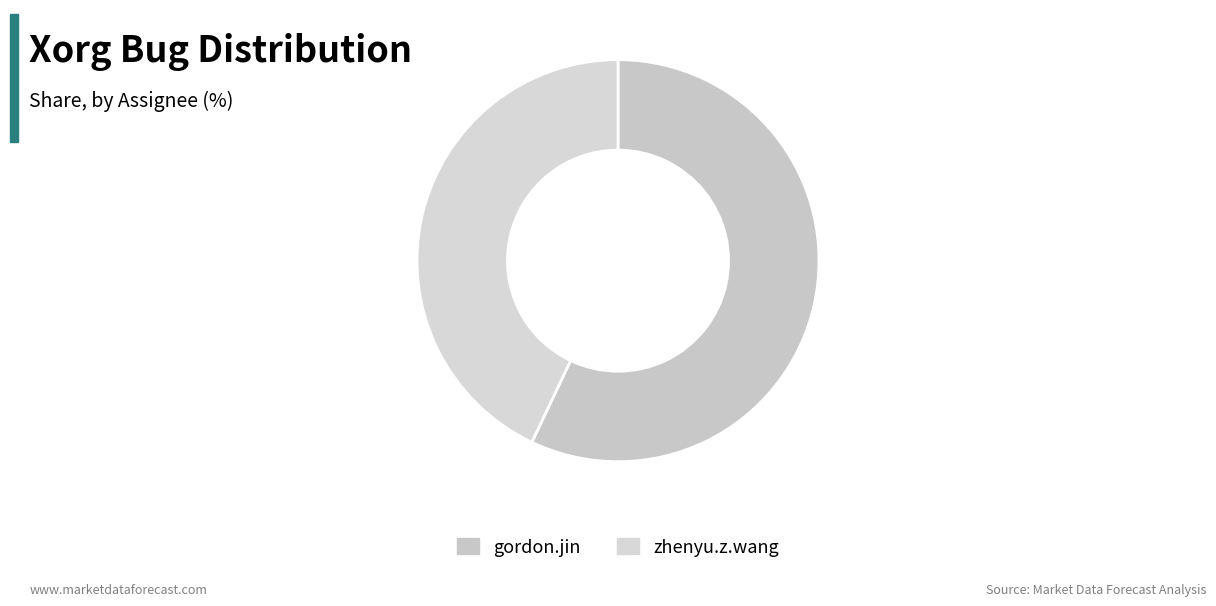

To the nearest percent, what is the difference between the gordon.jin and zhenyu.z.wang slice percentages?

14%